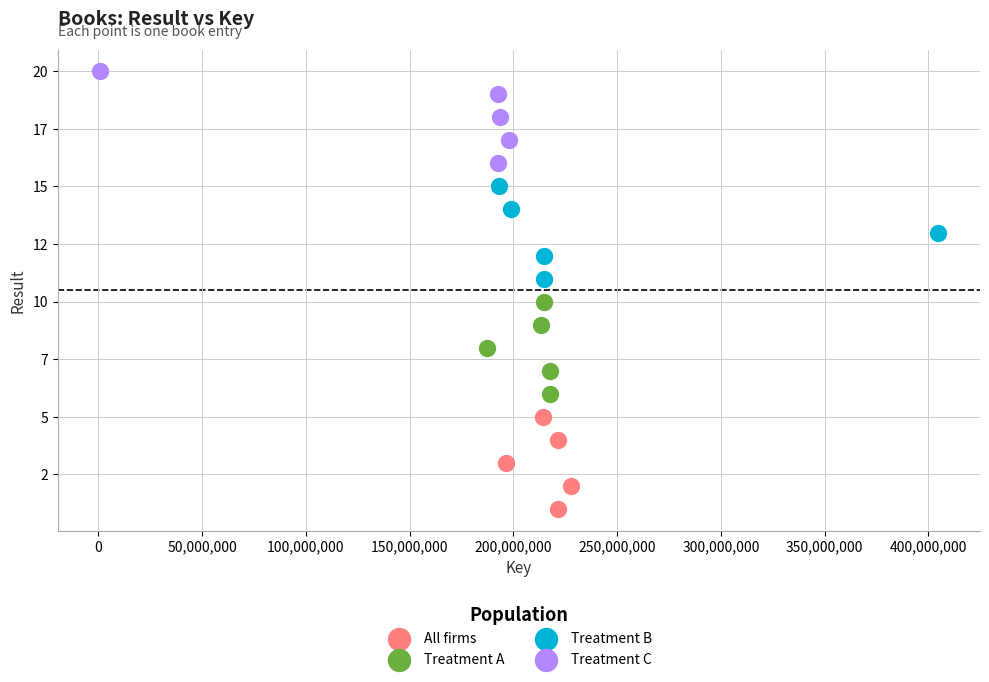

What are all the series names shown in the legend?

All firms, Treatment A, Treatment B, Treatment C